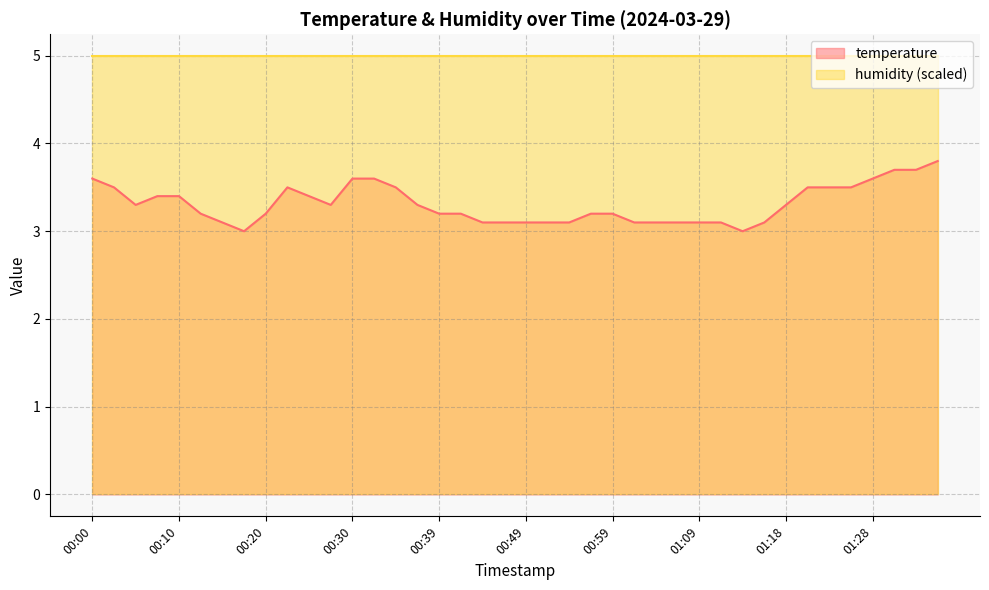

What position from the right is 01:13?

10